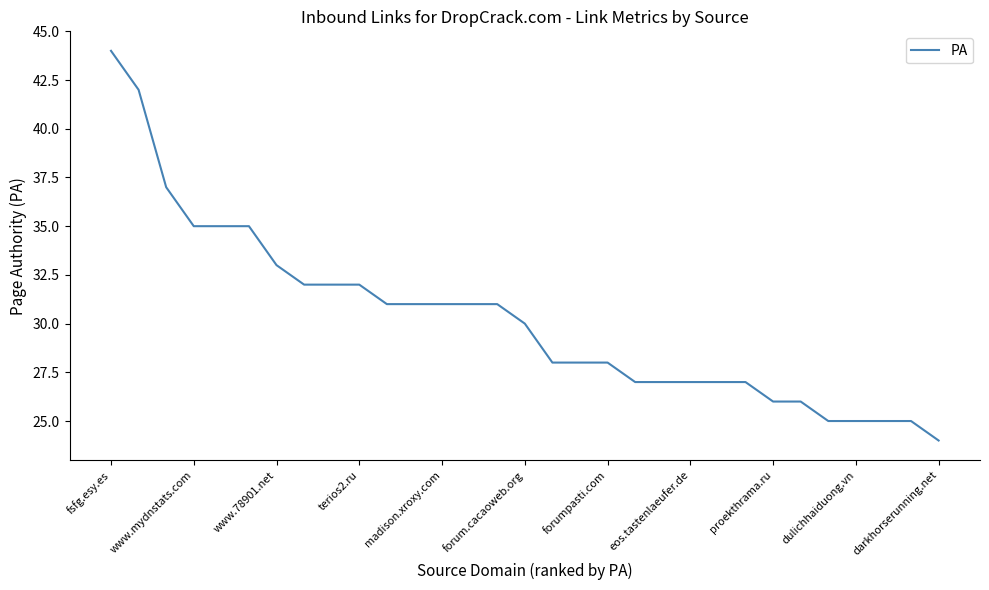

What is the greatest value displayed?

44